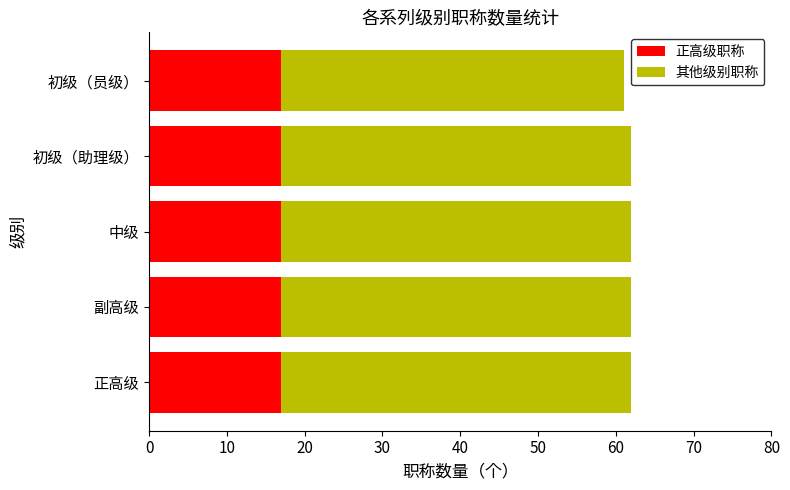

The 正高级职称 series shows 26 at 初级（员级）. True or false?

False